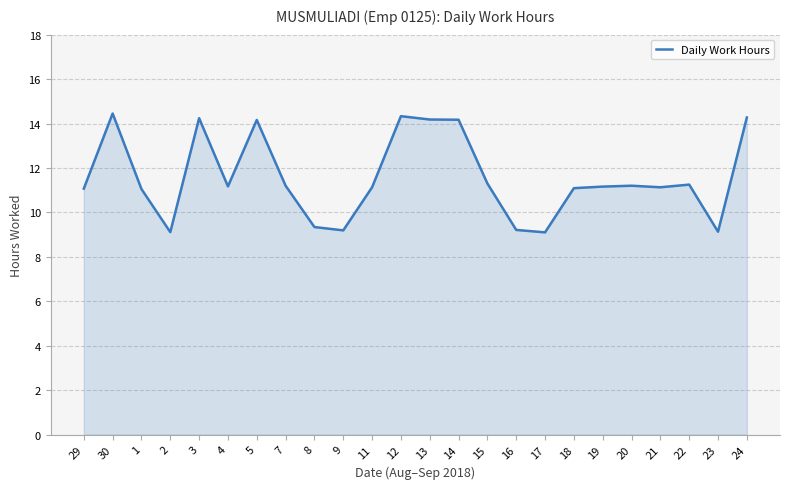

What is the minimum value shown in the chart?

9.1